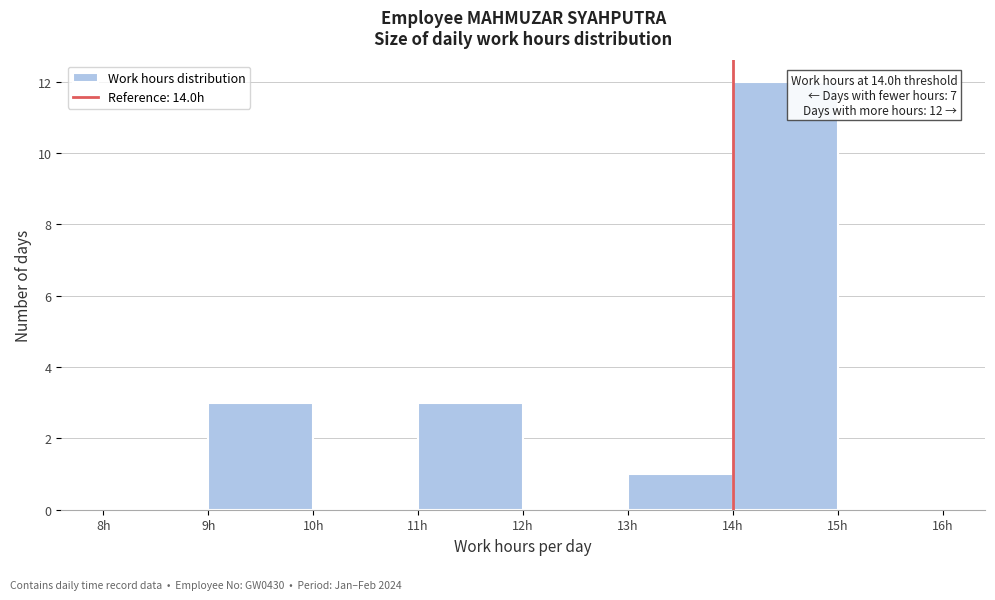

Over which range of the x-axis is the bar tallest?

14 to 15